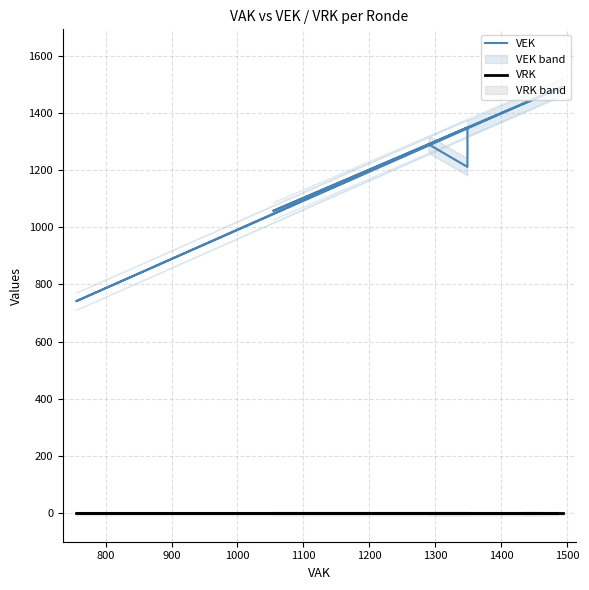

The VRK series shows 0 at 1100. True or false?

True